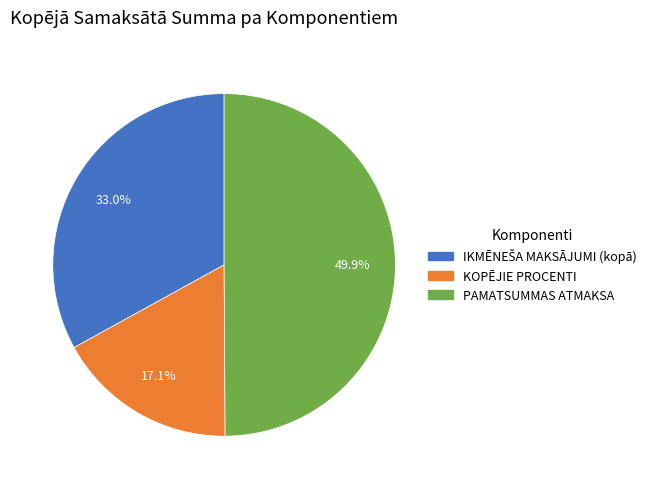

How many segments does this pie chart have?

3